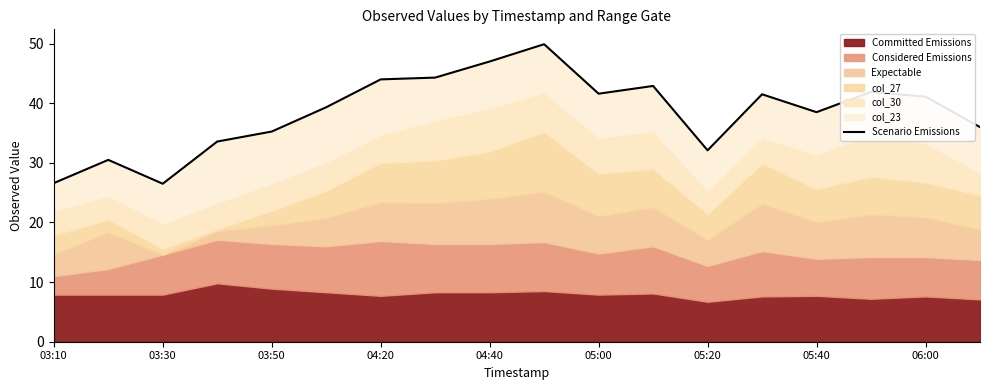

What is the average value?

38.5